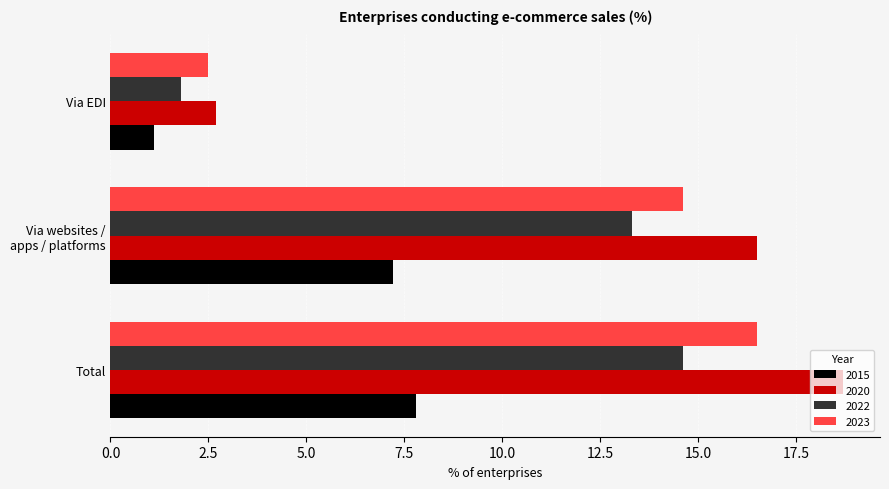

The 2022 series shows 1.8 at Via EDI. True or false?

True